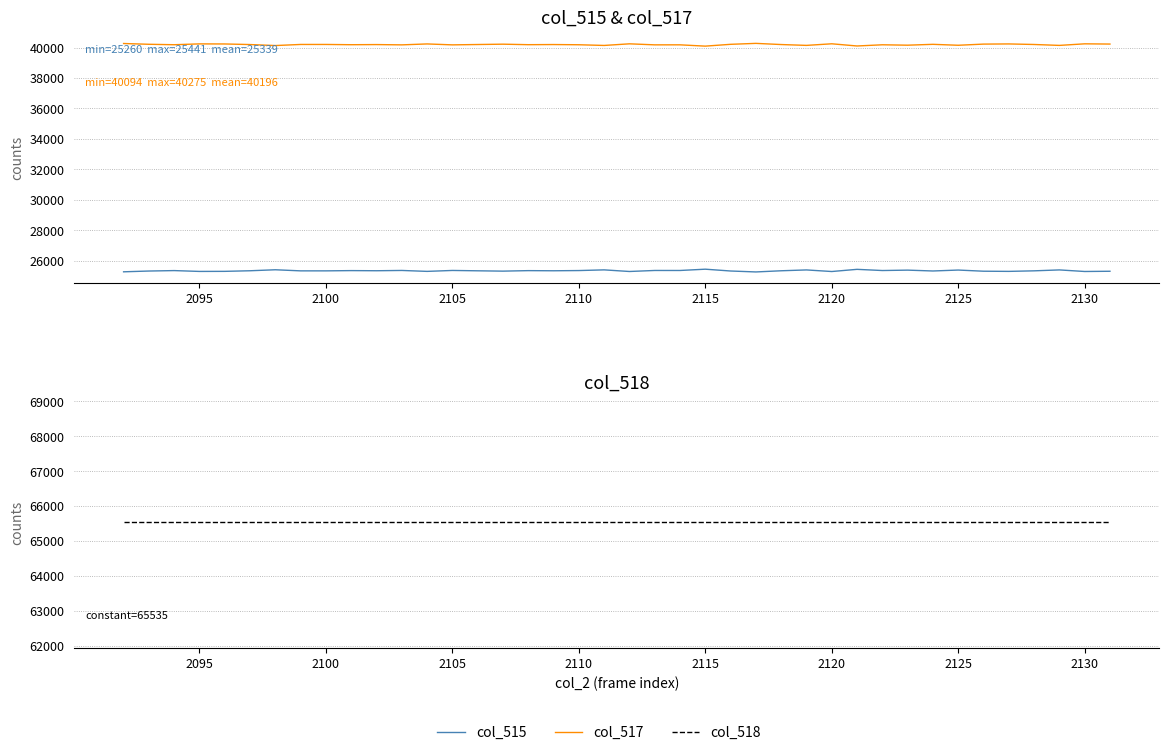

Which series has the widest spread of values?

col_515